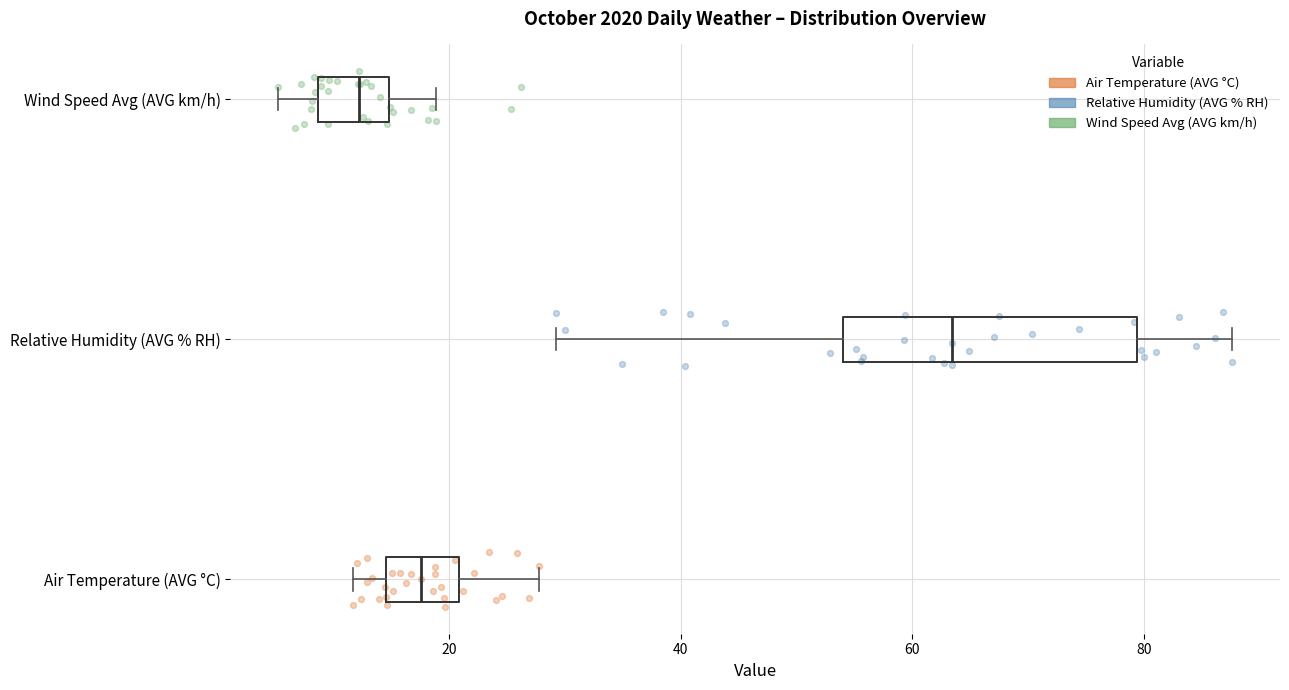

Reading bottom to top, transcribe this box plot: for each box, give where its median line is, the range the box spans, and where its two whiskers end, as read against the x-axis. The values are not printed on the chart, so give them approximately, as read against the axis.

Air Temperature (AVG °C): median 18, box 14 to 20, whiskers 12 to 28
Relative Humidity (AVG % RH): median 64, box 54 to 80, whiskers 30 to 88
Wind Speed Avg (AVG km/h): median 12, box 8 to 14, whiskers 6 to 18